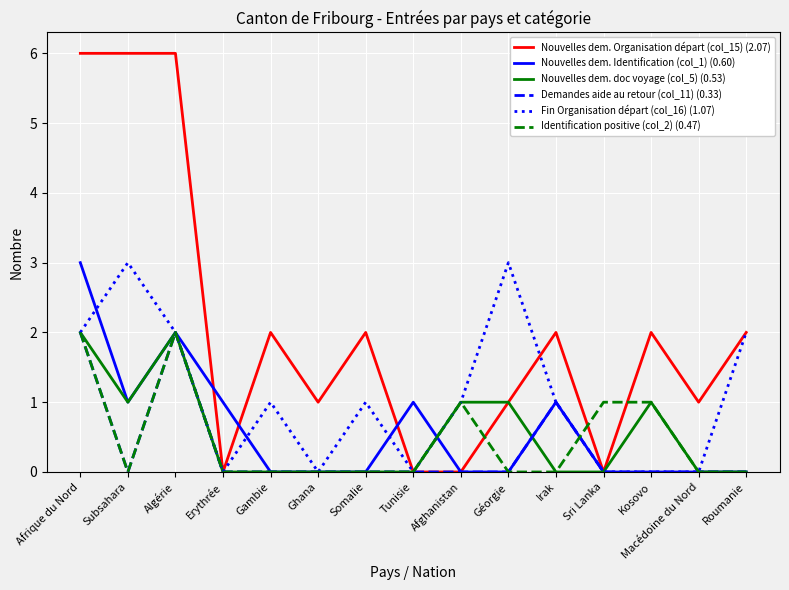

What is the total value across all series at Kosovo?

4